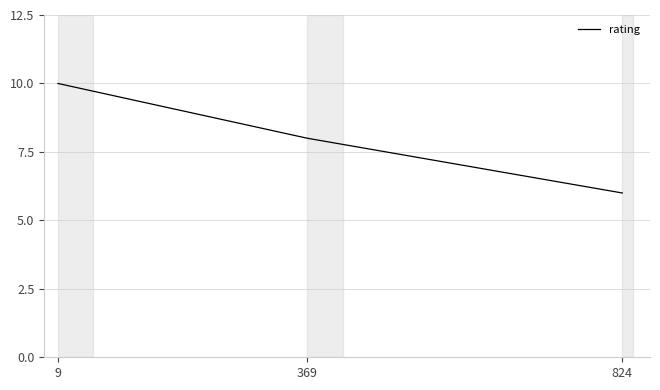

List the labels in order of value, largest first.

9, 369, 824